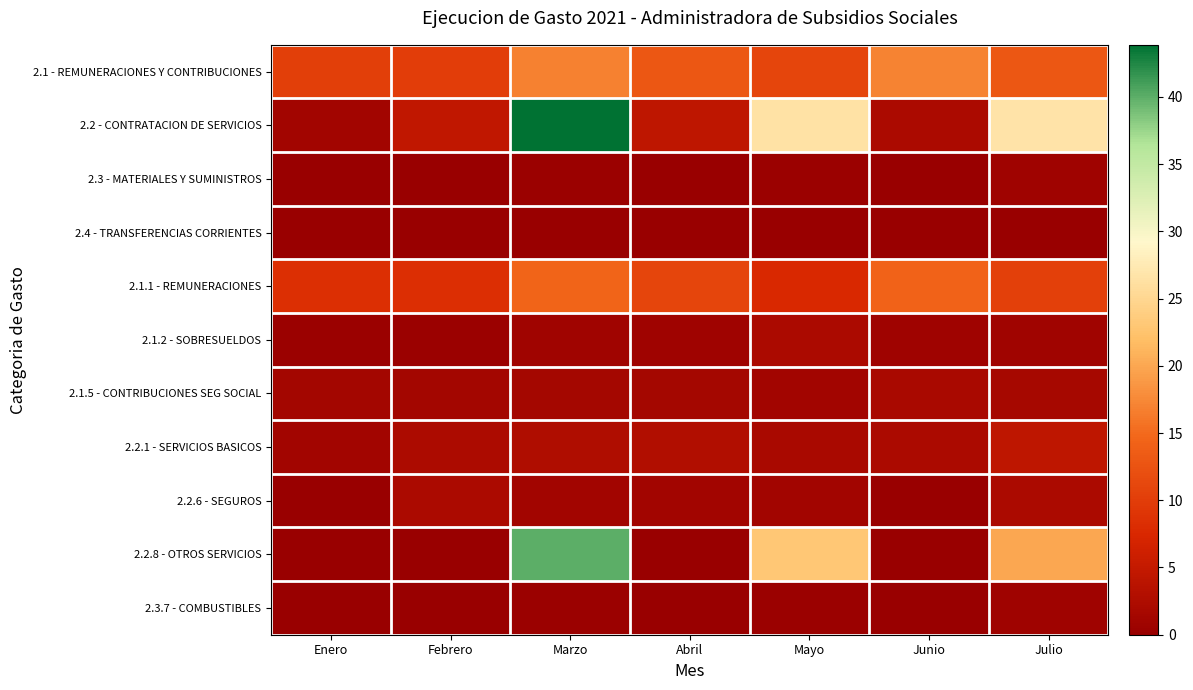

What is the spread (max minus min) of values at Febrero?

10.1